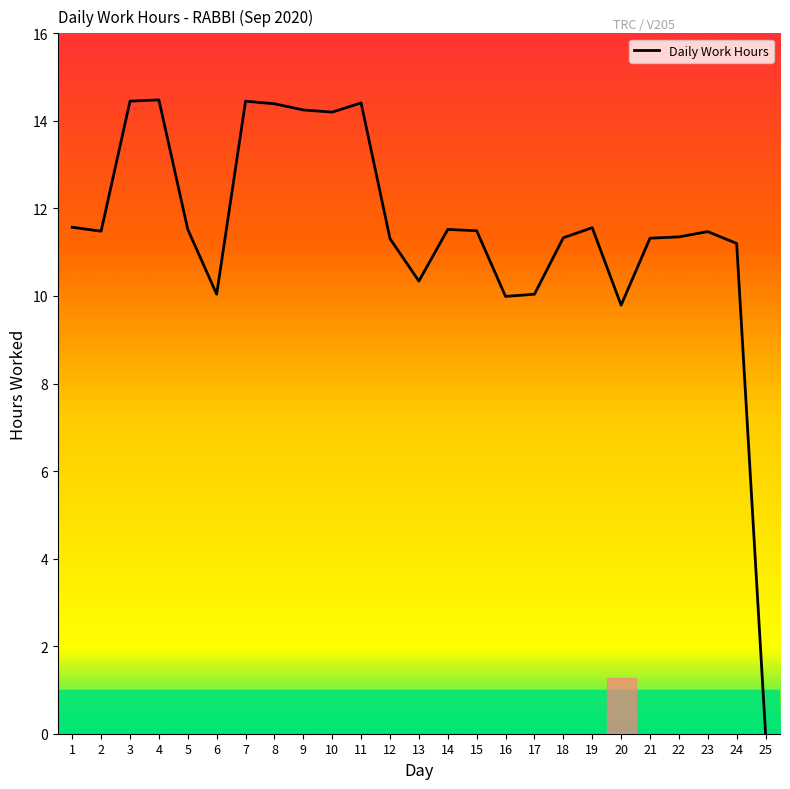

What is the difference between the maximum and minimum values?

14.5